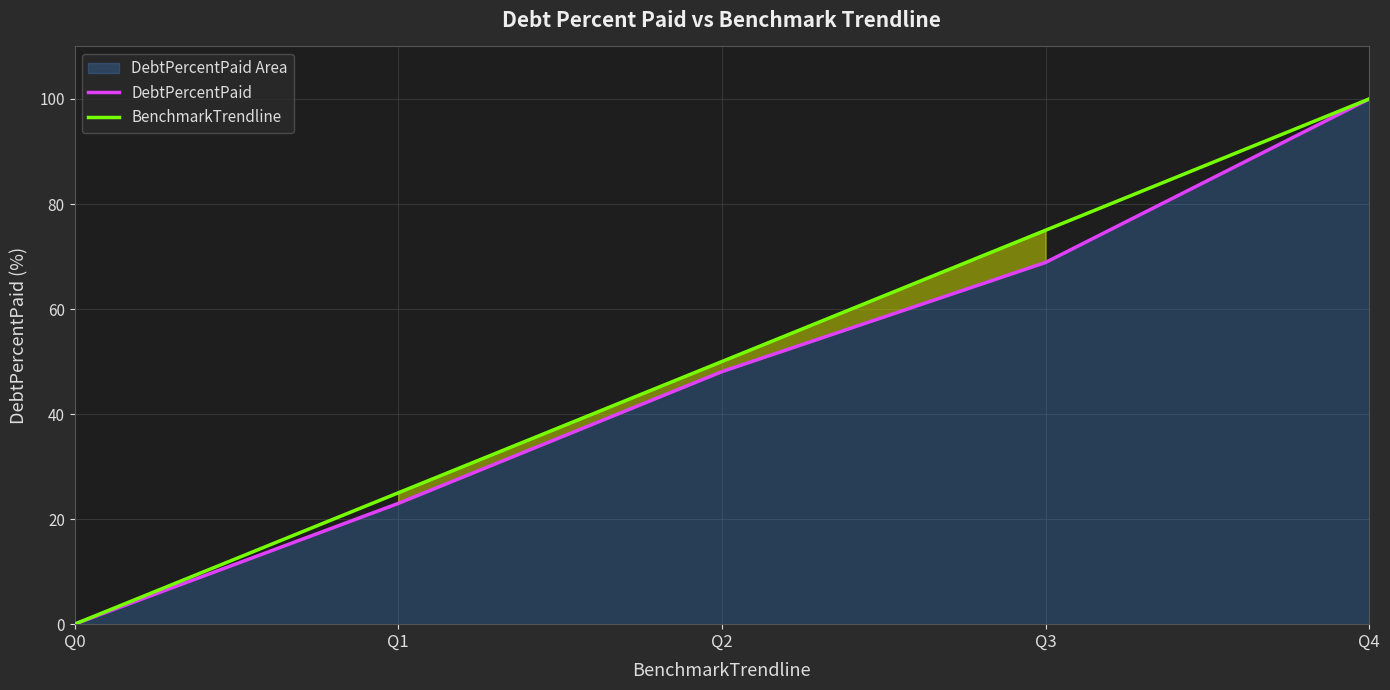

Which series changed the most between Q1 and Q2?

DebtPercentPaid